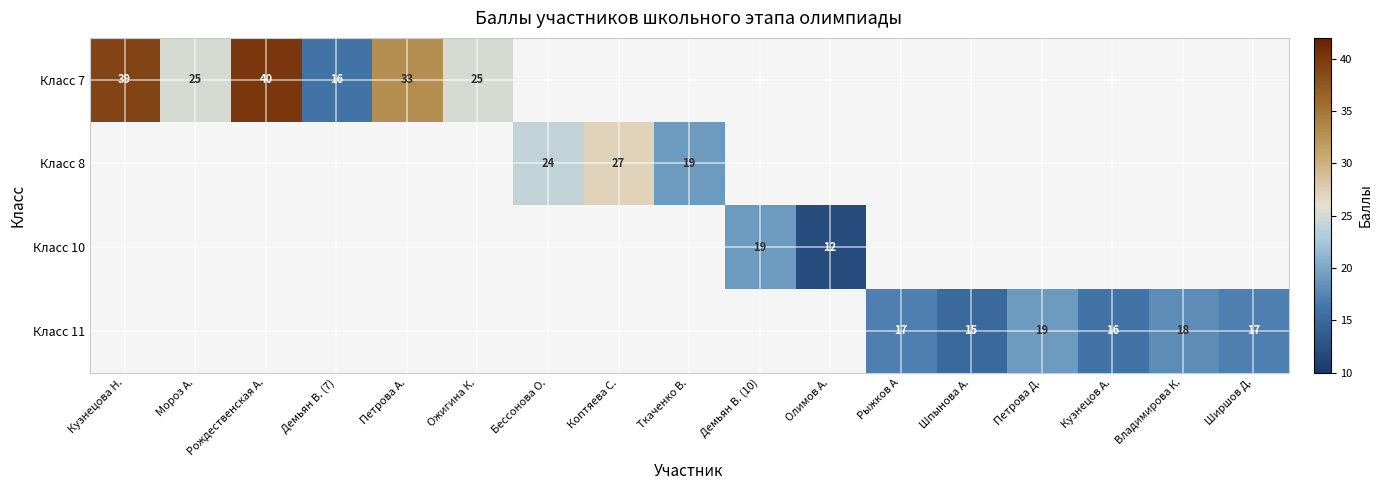

True or false: Класс 11 has a value of 17 at Ширшов Д..

True